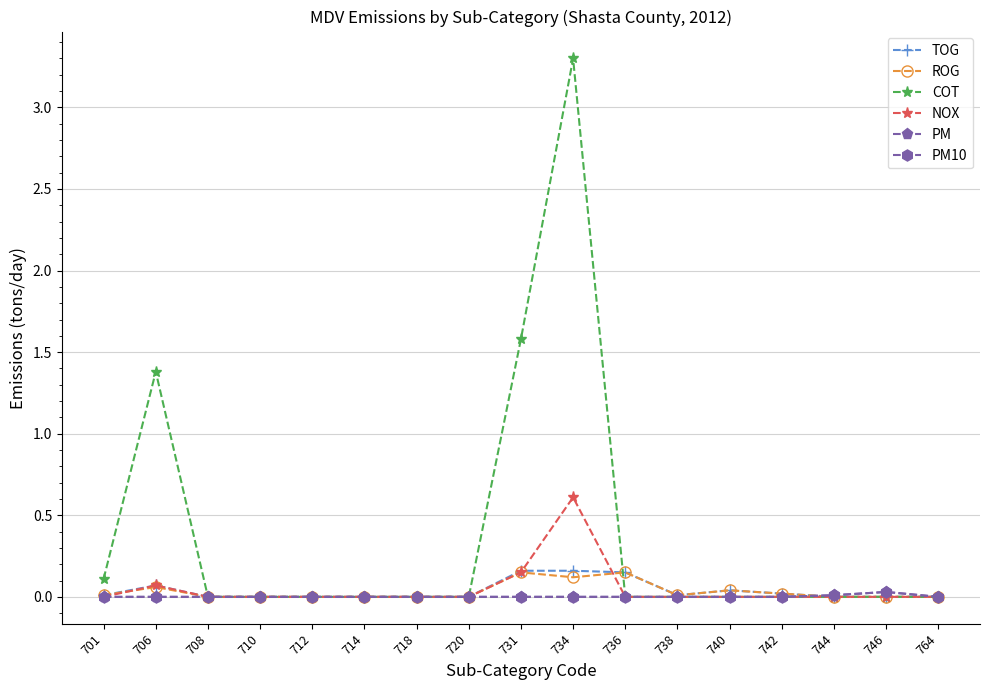

Is this an area chart (filled region under the line)?

No